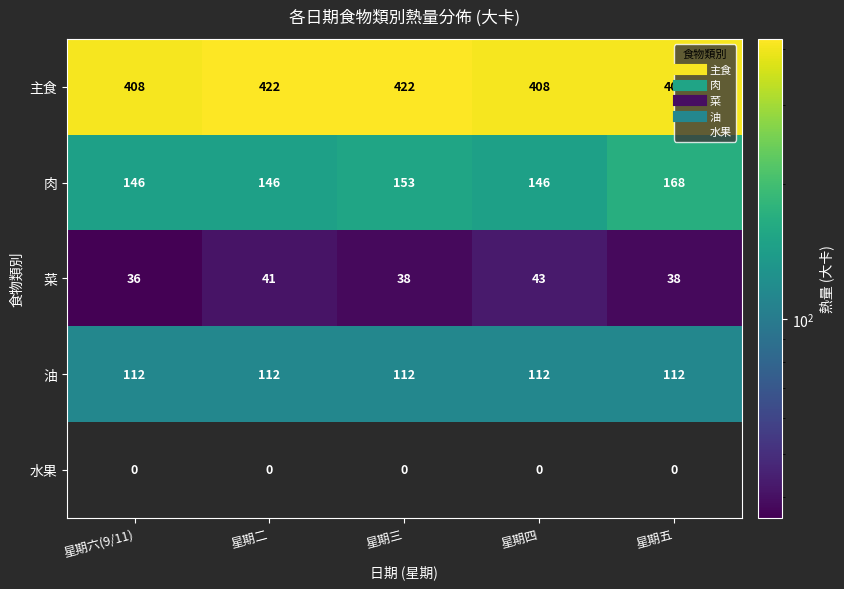

At how many categories does at least one series exceed 364?

5